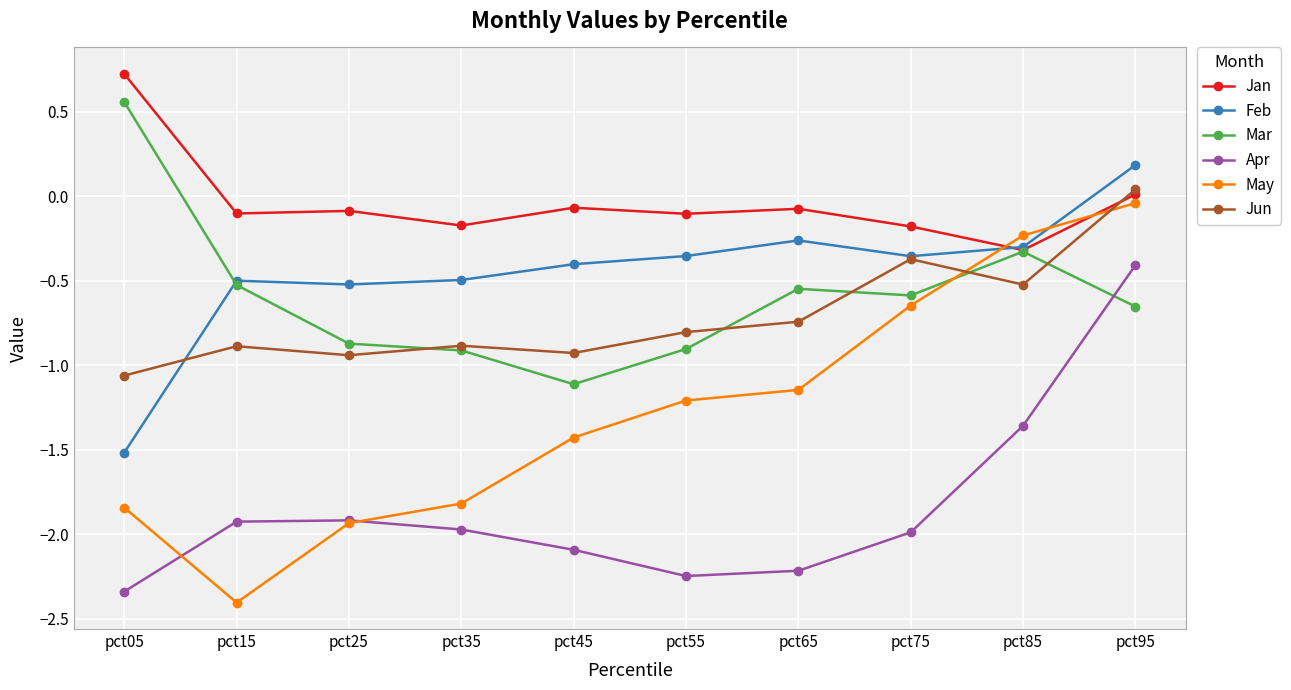

Between pct15 and pct55, which series saw the biggest shift?

May